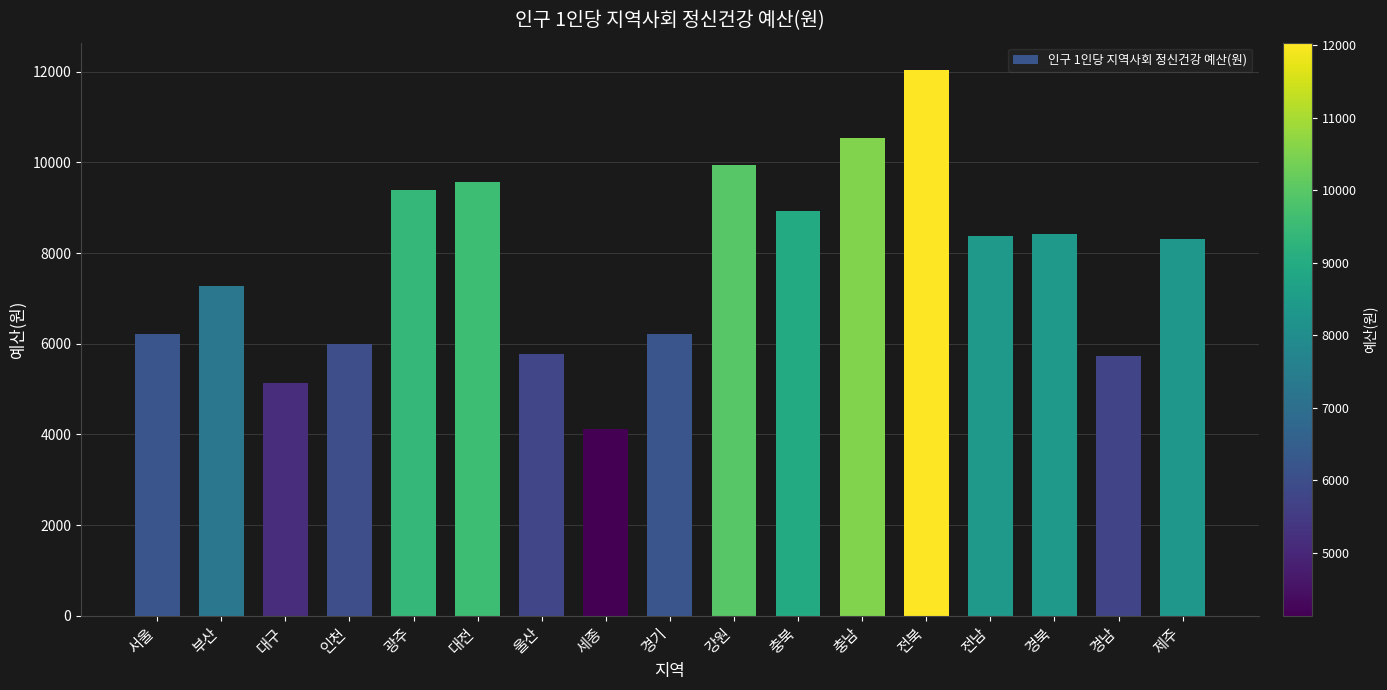

What is the ratio of the value at 서울 to the value at 광주?

0.7